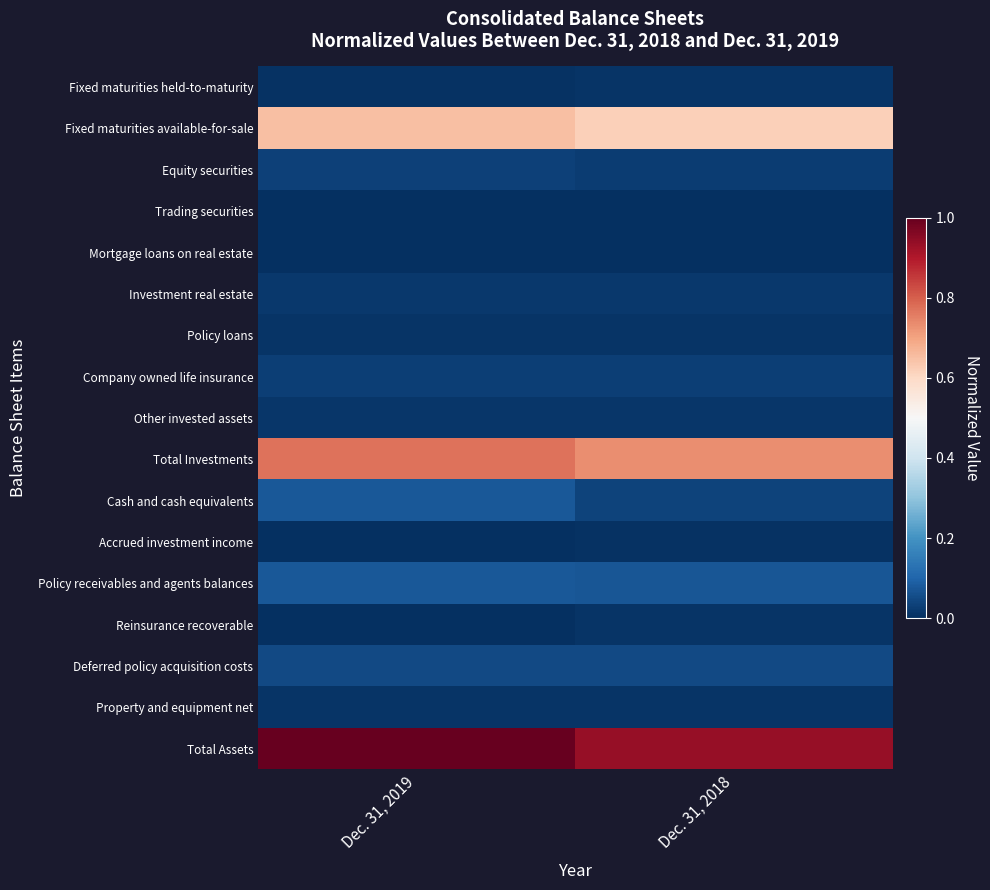

Reading left to right, list all the values displayed in this chart.

Fixed maturities held-to-maturity: Dec. 31, 2019=0.0	Dec. 31, 2018=0.0
Fixed maturities available-for-sale: Dec. 31, 2019=0.7	Dec. 31, 2018=0.6
Equity securities: Dec. 31, 2019=0.0	Dec. 31, 2018=0.0
Trading securities: Dec. 31, 2019=0.0	Dec. 31, 2018=0.0
Mortgage loans on real estate: Dec. 31, 2019=0.0	Dec. 31, 2018=0.0
Investment real estate: Dec. 31, 2019=0.0	Dec. 31, 2018=0.0
Policy loans: Dec. 31, 2019=0.0	Dec. 31, 2018=0.0
Company owned life insurance: Dec. 31, 2019=0.0	Dec. 31, 2018=0.0
Other invested assets: Dec. 31, 2019=0.0	Dec. 31, 2018=0.0
Total Investments: Dec. 31, 2019=0.8	Dec. 31, 2018=0.7
Cash and cash equivalents: Dec. 31, 2019=0.1	Dec. 31, 2018=0.0
Accrued investment income: Dec. 31, 2019=0.0	Dec. 31, 2018=0.0
Policy receivables and agents balances: Dec. 31, 2019=0.1	Dec. 31, 2018=0.1
Reinsurance recoverable: Dec. 31, 2019=0.0	Dec. 31, 2018=0.0
Deferred policy acquisition costs: Dec. 31, 2019=0.0	Dec. 31, 2018=0.1
Property and equipment net: Dec. 31, 2019=0.0	Dec. 31, 2018=0.0
Total Assets: Dec. 31, 2019=1.0	Dec. 31, 2018=0.9